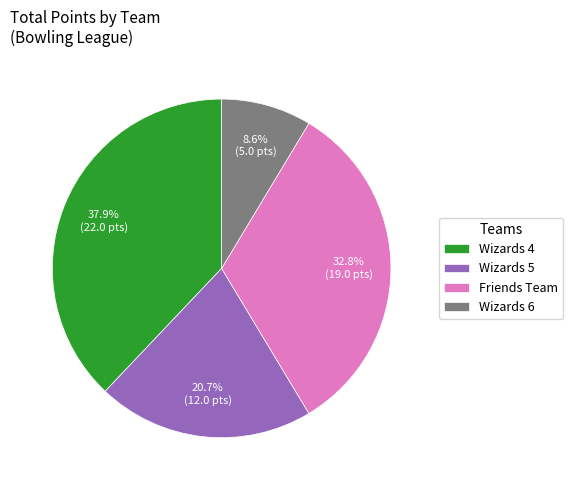

To the nearest percent, what is the difference between the Friends Team and Wizards 4 slice percentages?

5%